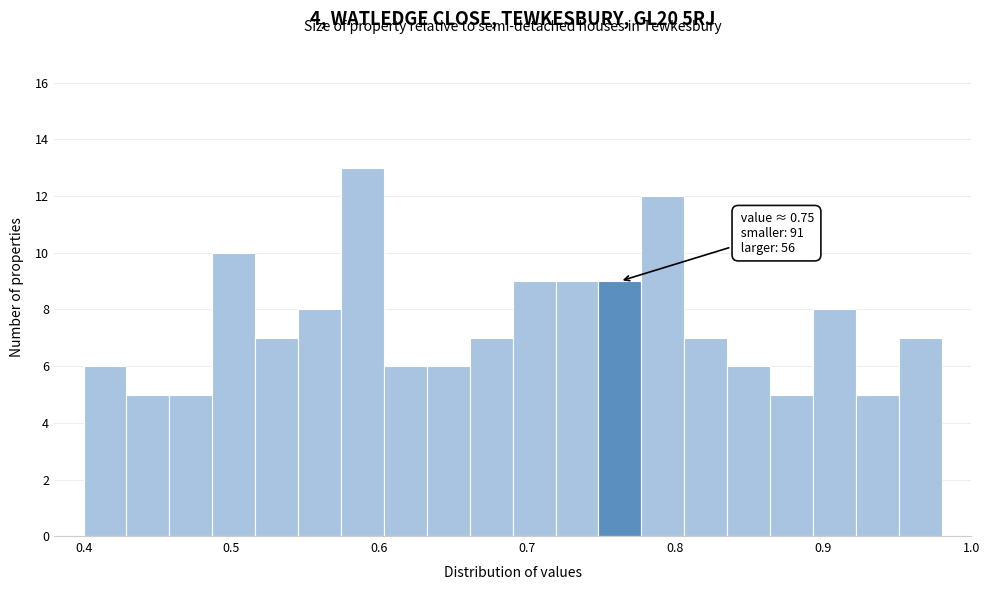

Around what value on the x-axis is the tallest bar? Give the approximate position of its centre, as read against the axis.

0.59